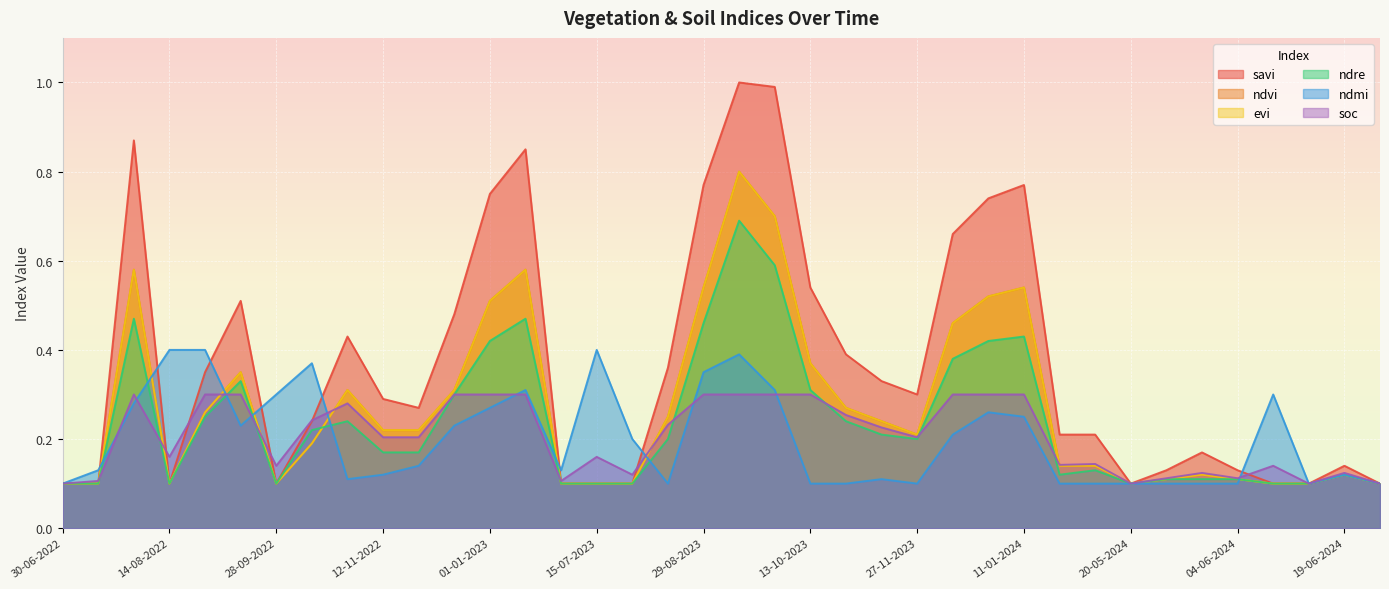

True or false: soc has a value of 0.2 at 25-05-2024.

False